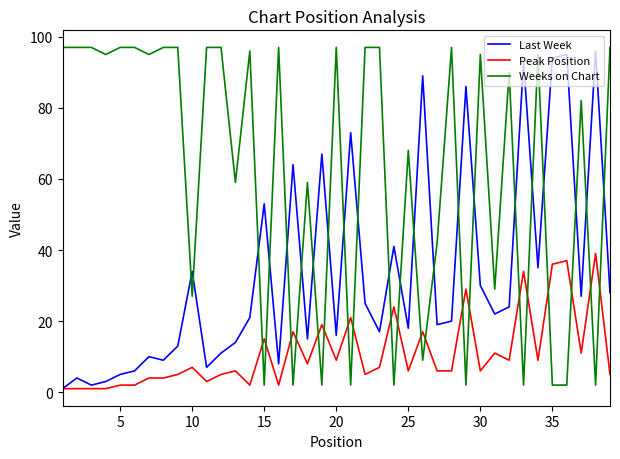

List the series in order of their overall mean, highest first.

Weeks on Chart, Last Week, Peak Position